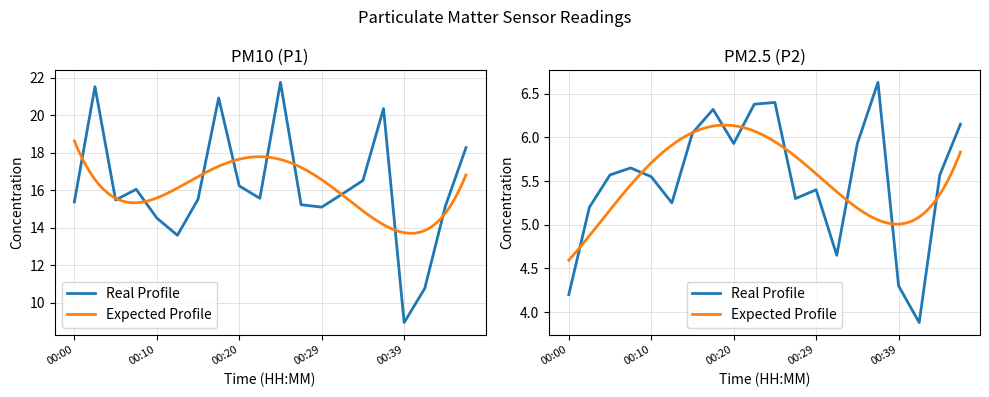

Count the number of categories in the chart.

20